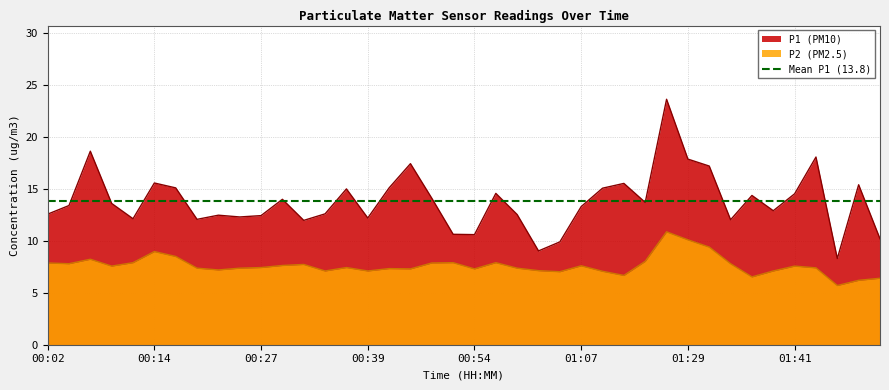

At which category does P1 reach its first local peak?

00:07